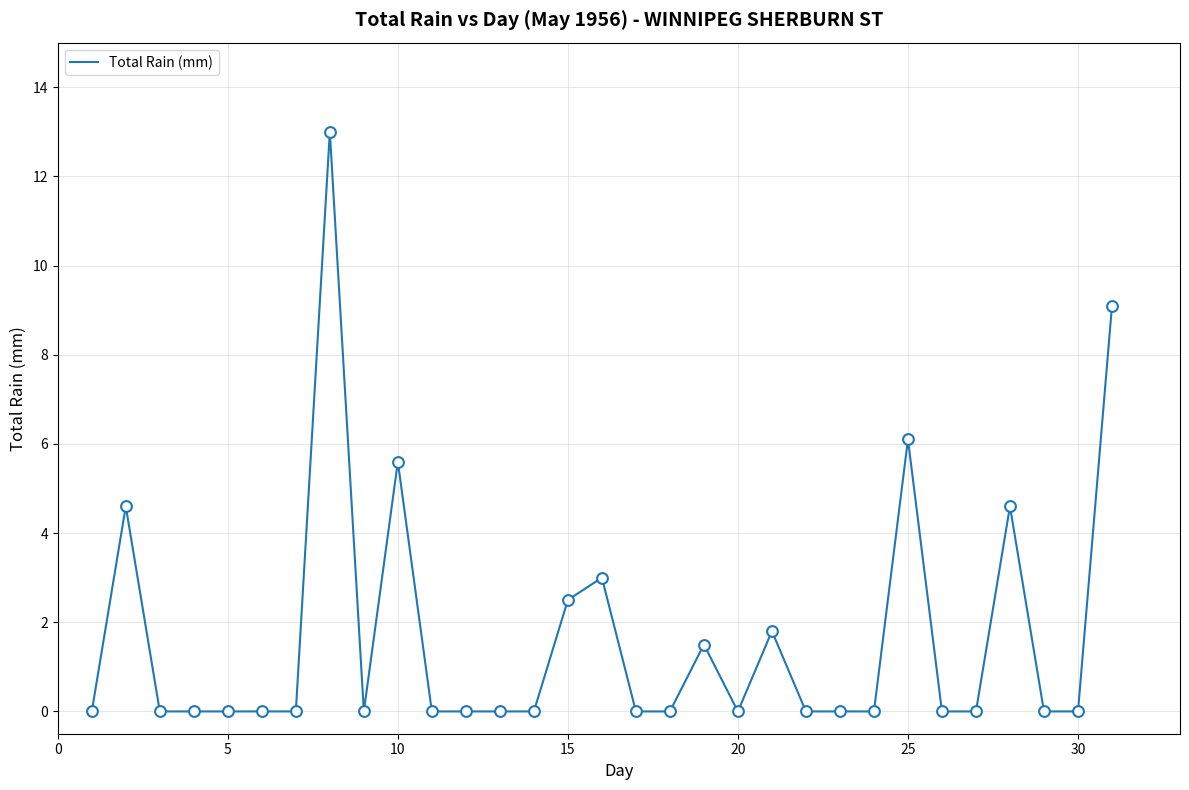

What is the maximum value shown in the chart?

13.0